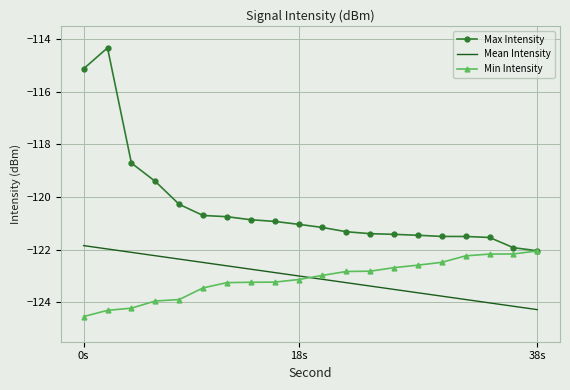

Which series has the largest total across all categories?

Max Intensity